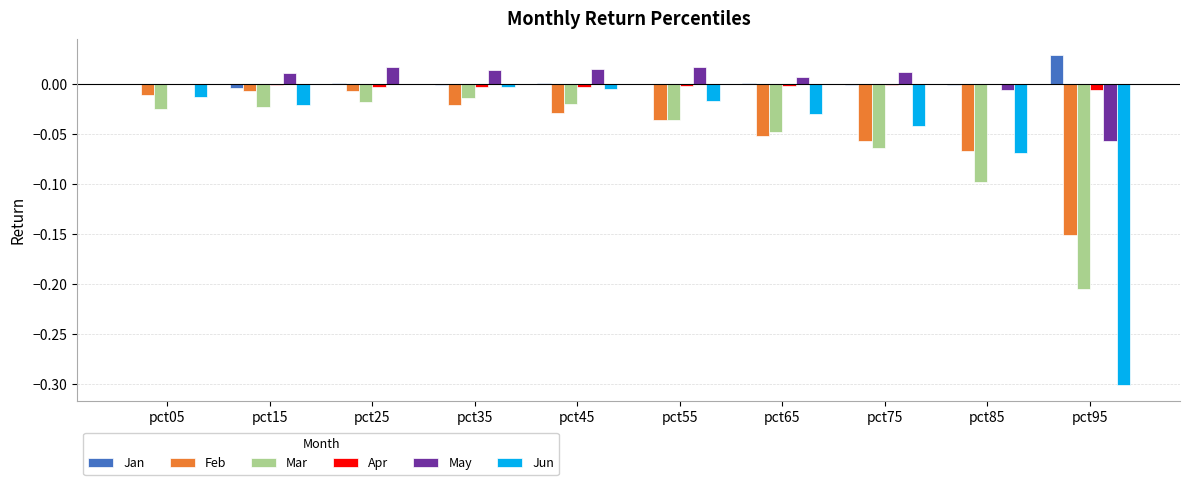

How many series are shown in this chart?

6